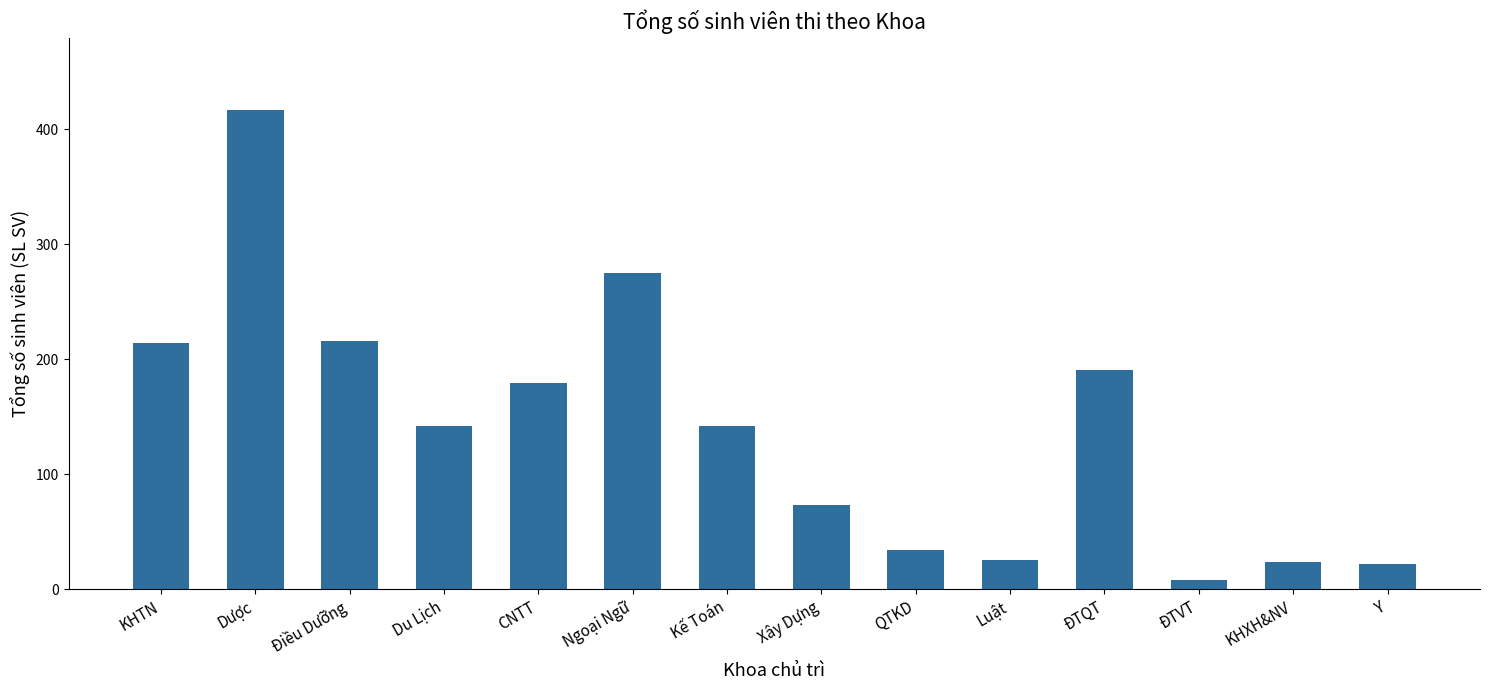

True or false: the data shows 142 at Du Lịch.

True